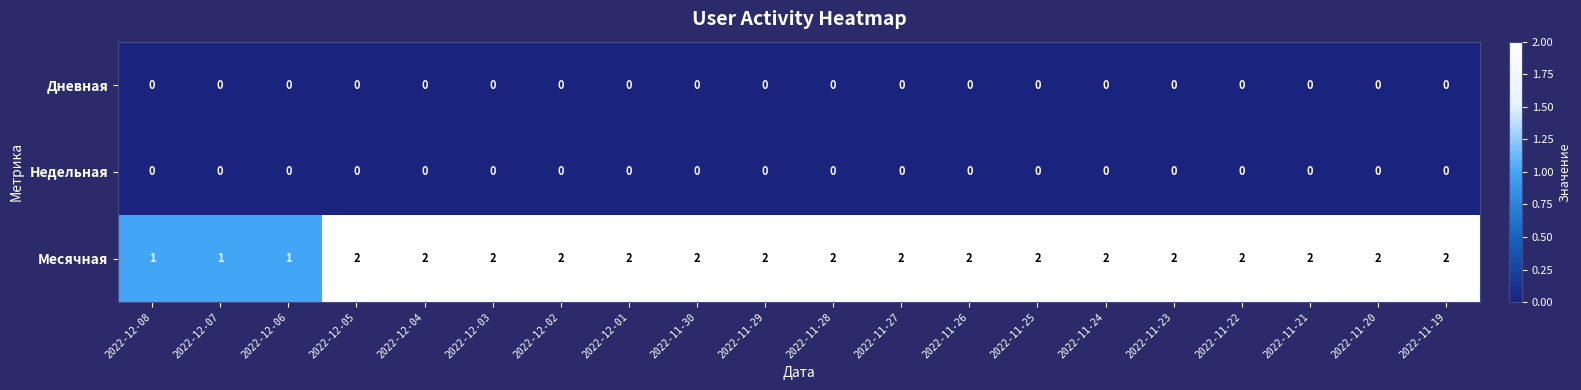

The Дневная series shows 0 at 2022-11-27. True or false?

True